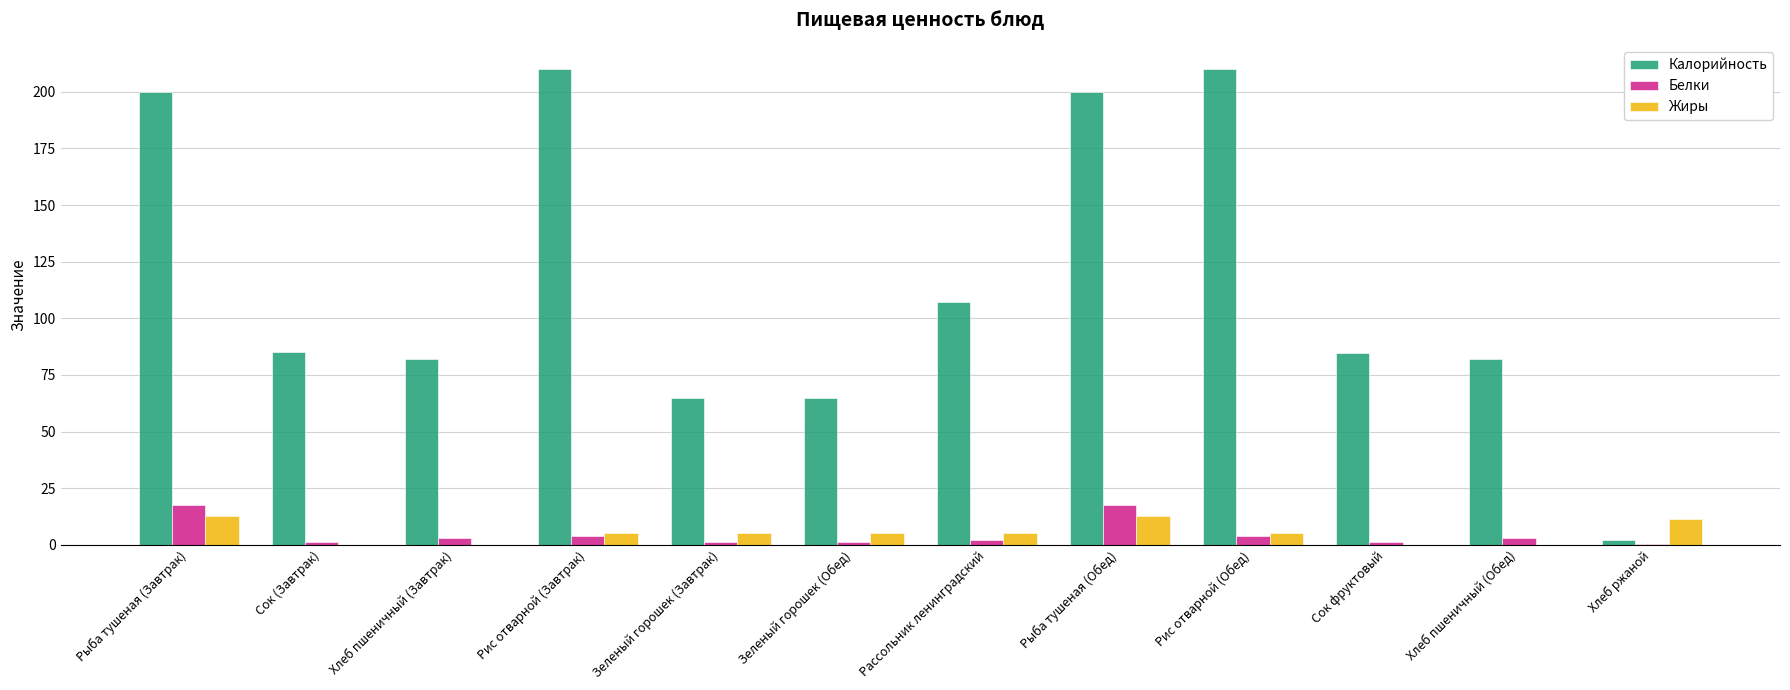

Which series changed the most between Сок (Завтрак) and Хлеб ржаной?

Калорийность